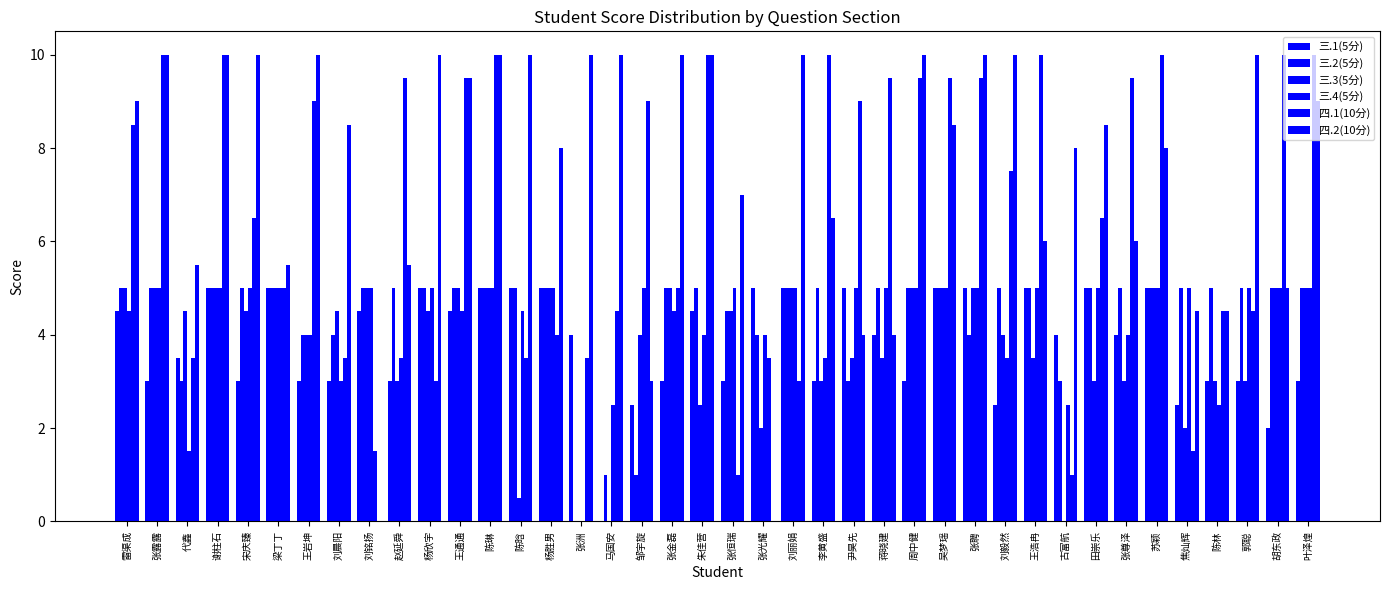

Between 刘晨阳 and 杨胜男, which is larger?

杨胜男